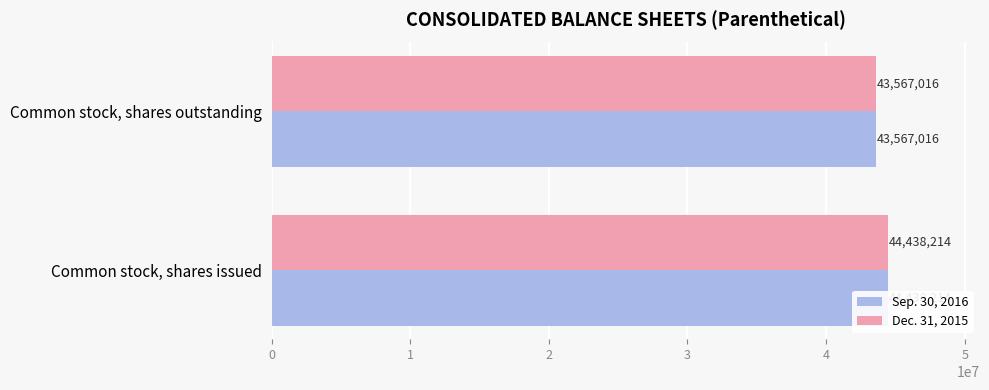

At how many categories does at least one series exceed 43874265?

1